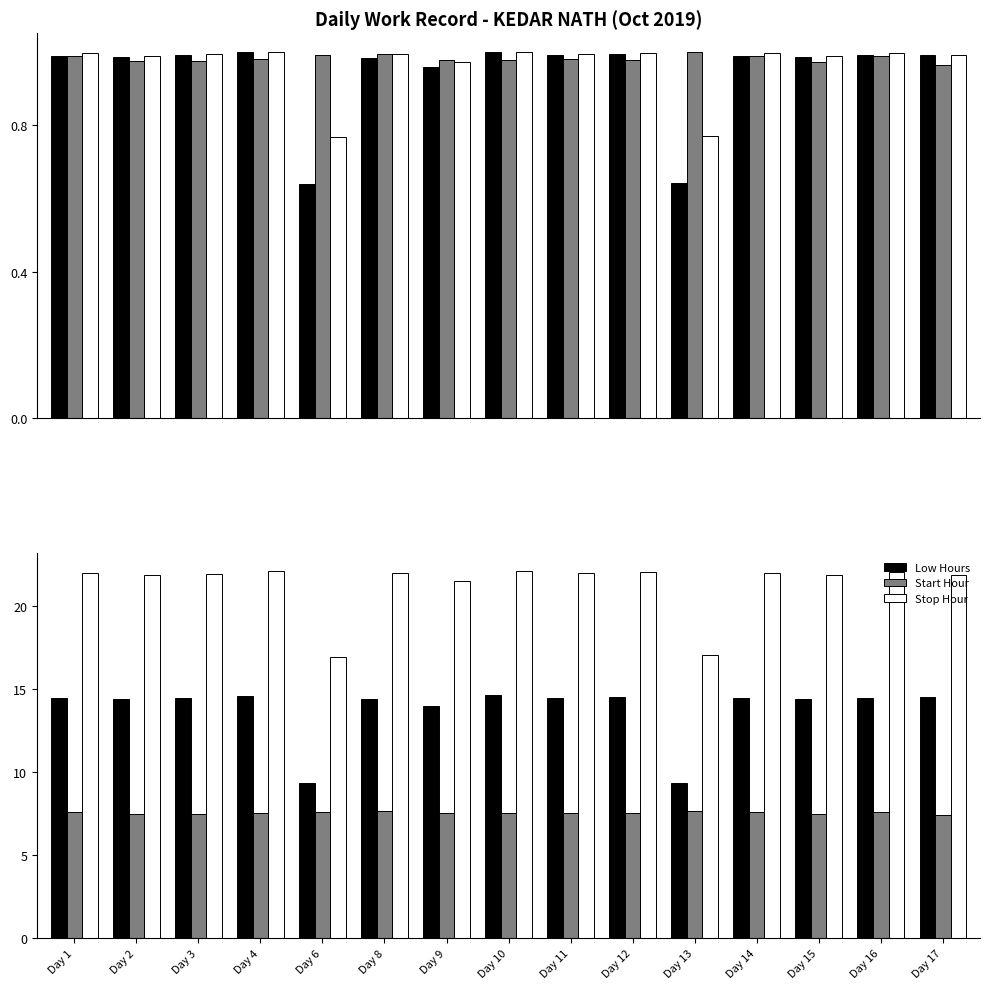

Count the number of categories in the chart.

15